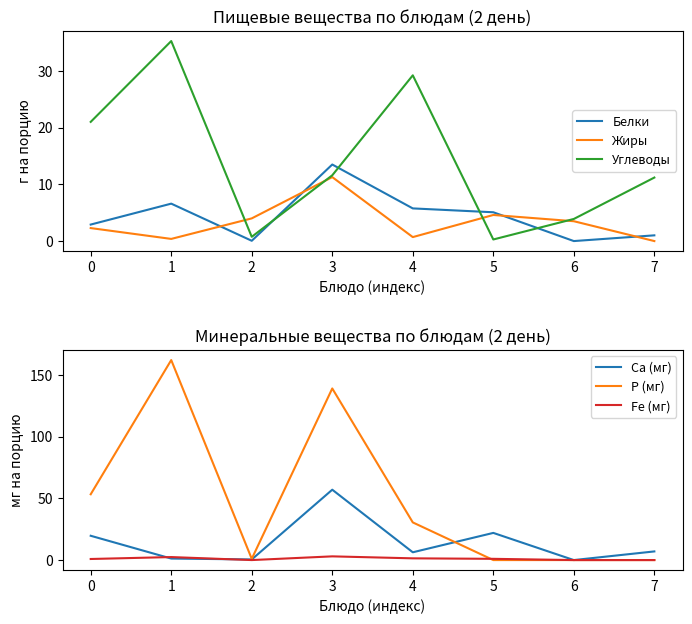

Does the chart have visible grid lines?

No